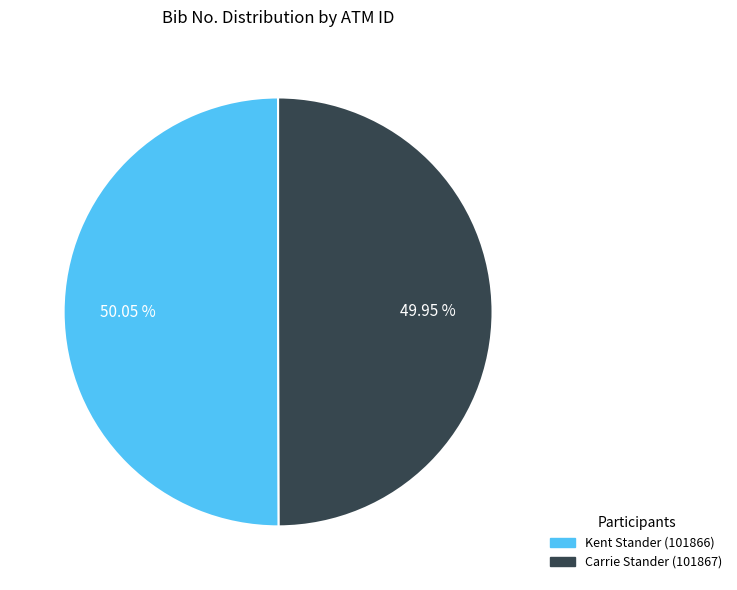

Is there a majority slice in this chart?

Yes